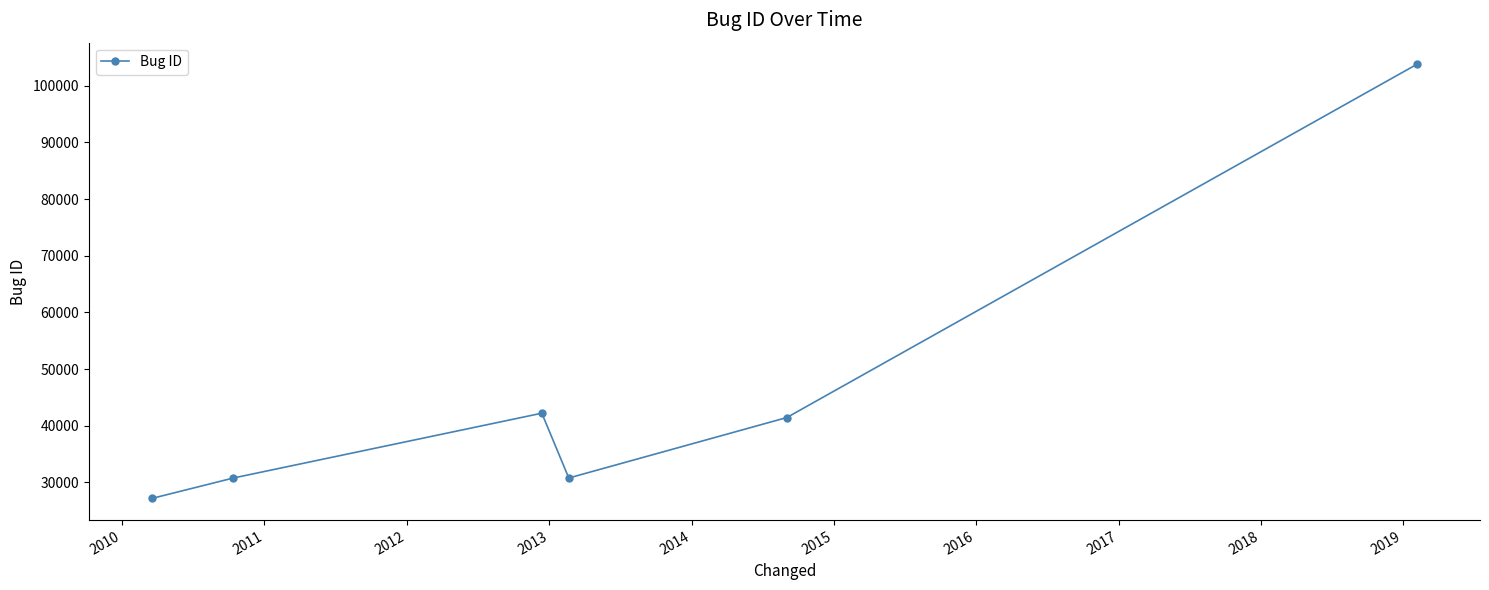

What is the difference between the maximum and minimum values?

76572